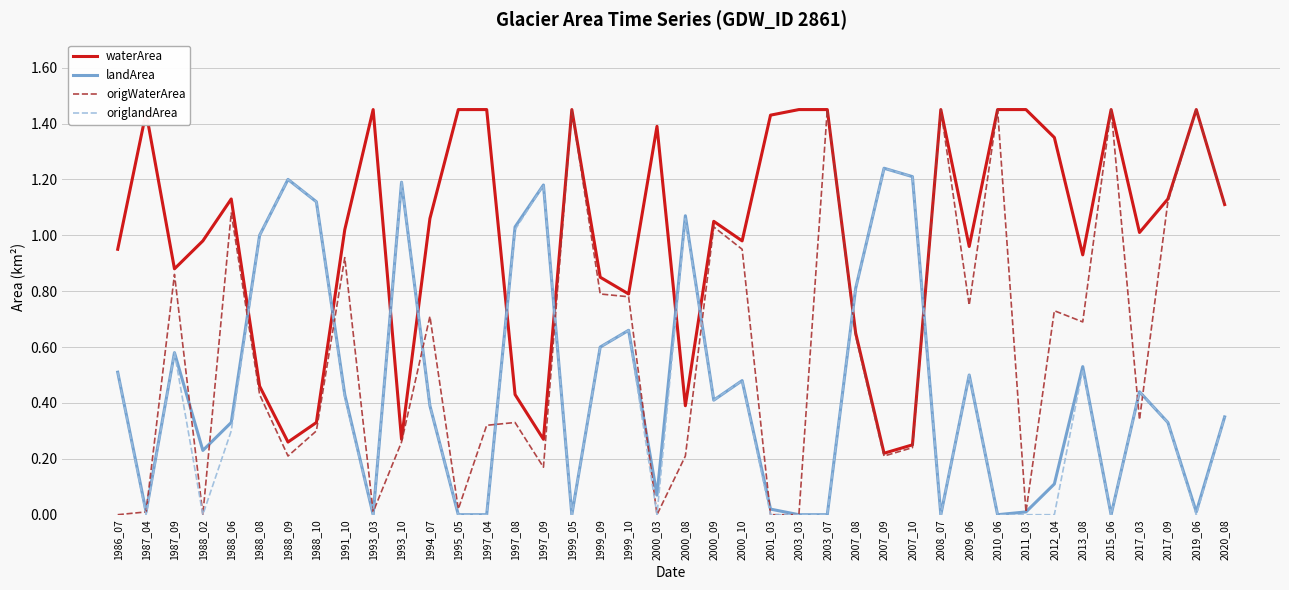

Count the number of categories in the chart.

40